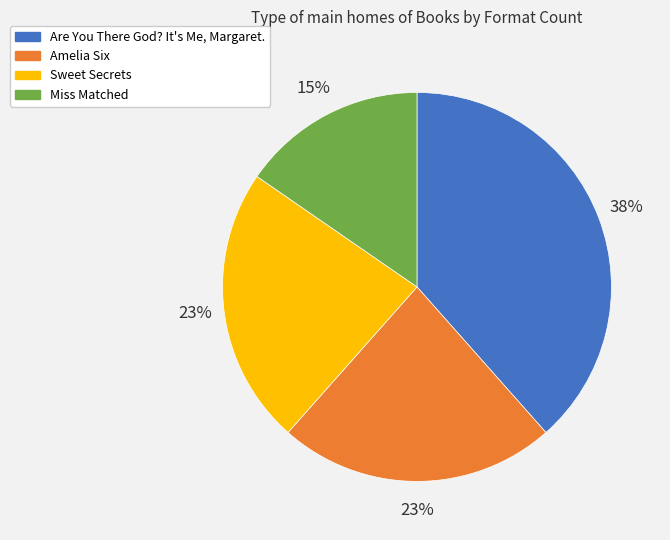

Approximately how many times larger is the value at Are You There God? It's Me, Margaret. compared to Sweet Secrets?

1.7